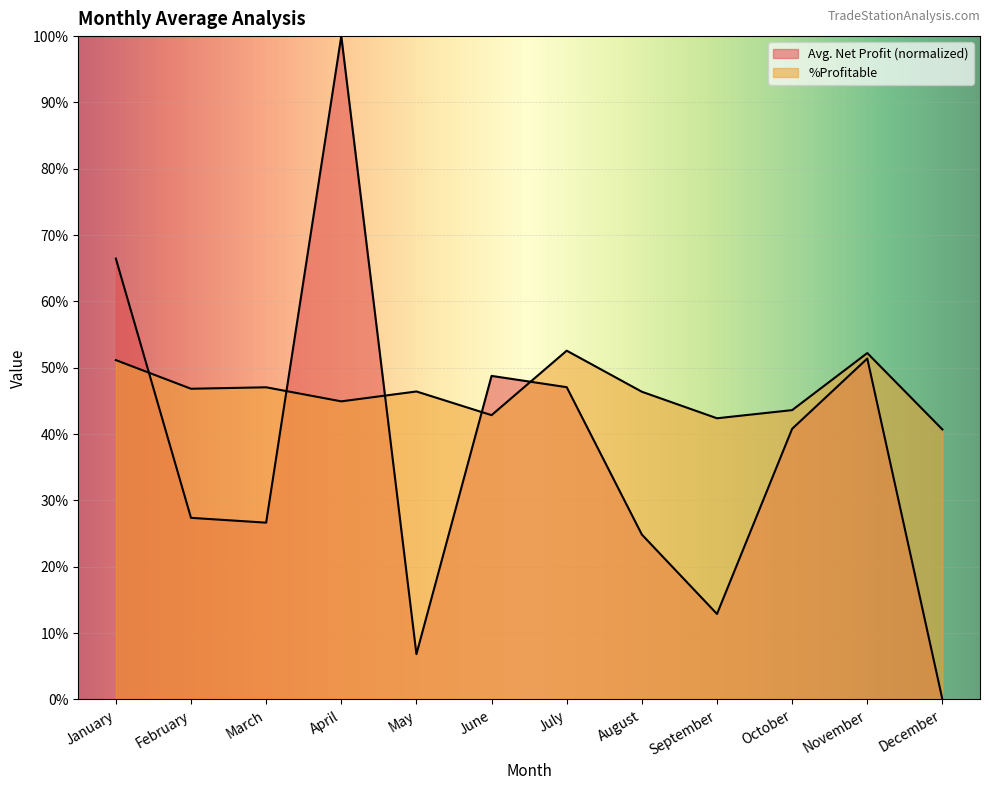

What is the difference between the maximum and minimum values in the Avg. Net Profit series?

1.0